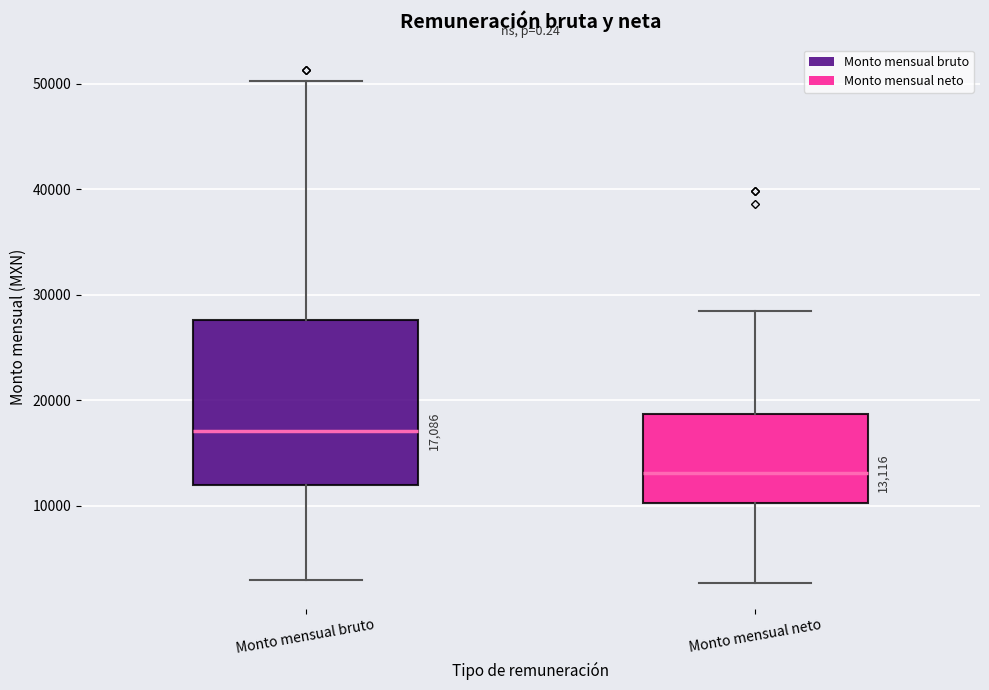

Which box is the tallest, from its lower edge to its upper edge?

Monto mensual bruto